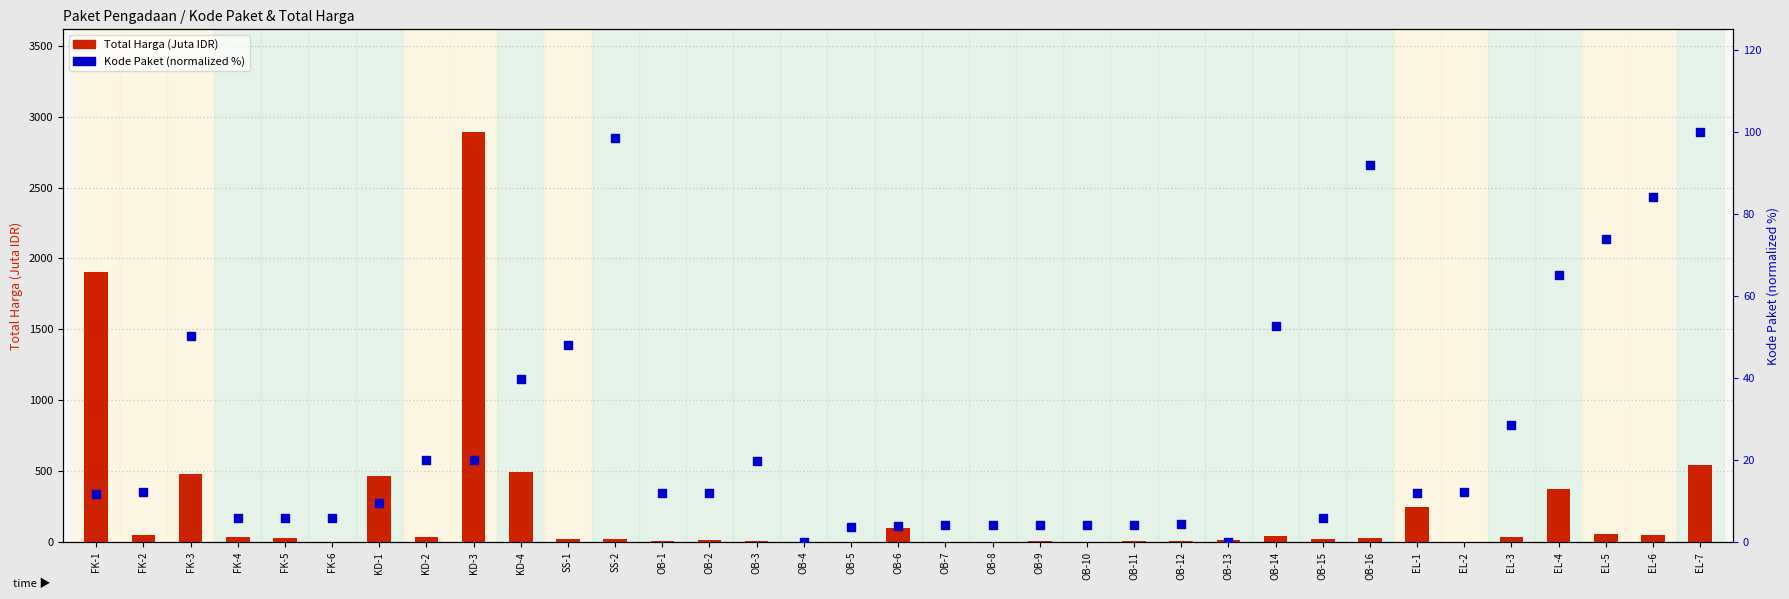

Which series contains the lowest Y value?

Kode Paket (normalized %)